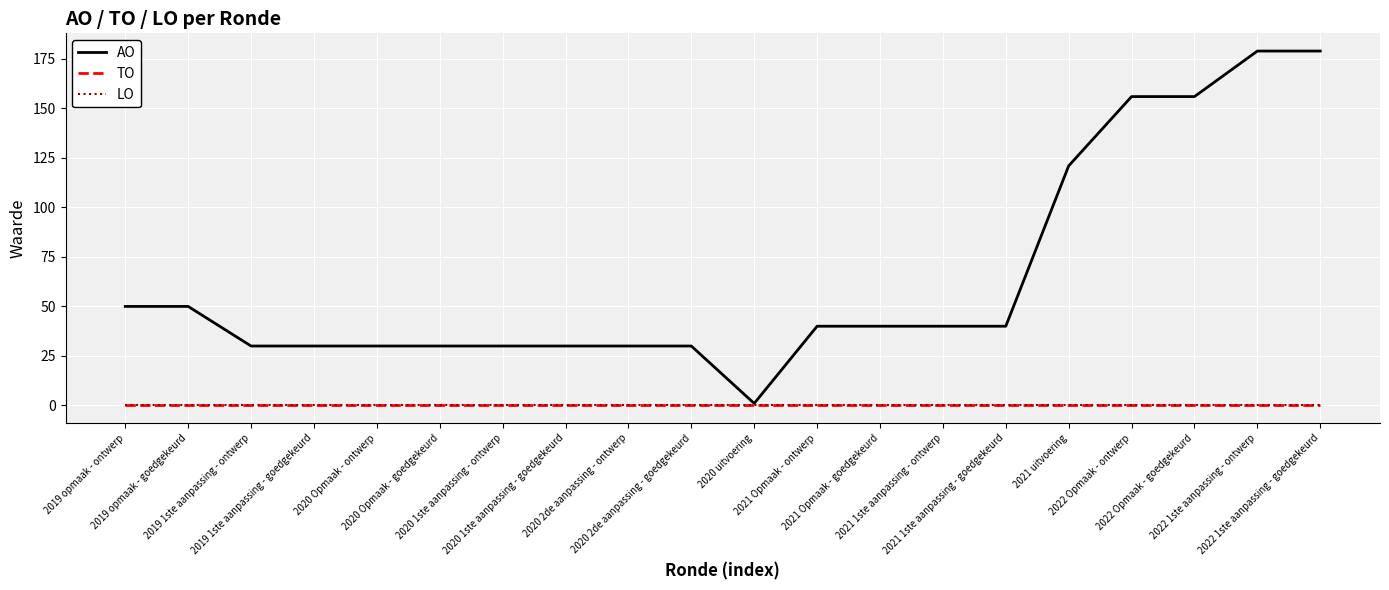

Does the chart have visible grid lines?

Yes